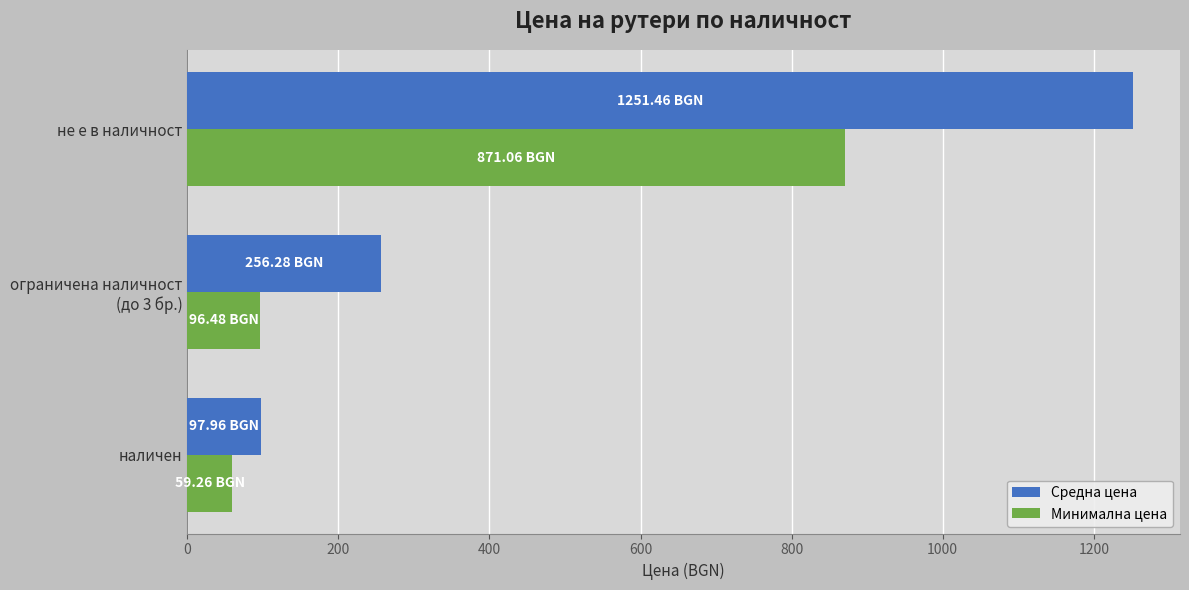

Is the value of Средна цена at не е в наличност greater than the value of Минимална цена at наличен?

Yes